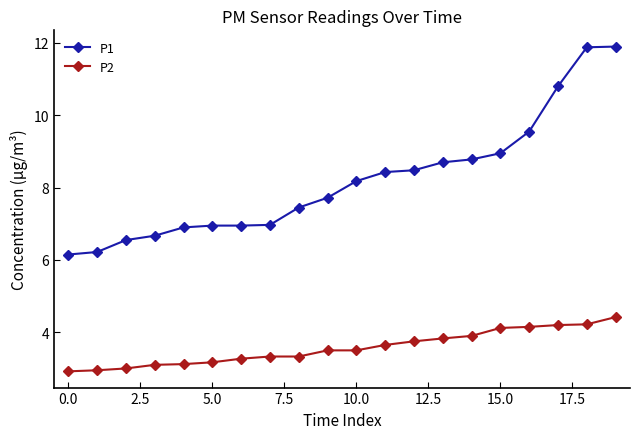

How many data points does each series have?

20